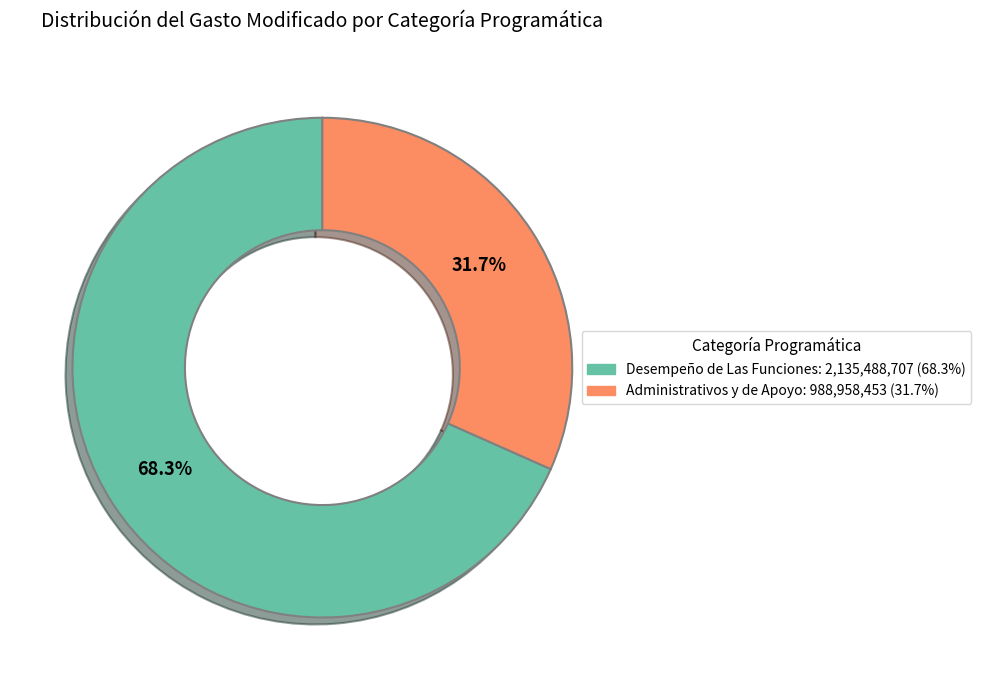

Is it true that Desempeño de Las Funciones is 68% of the pie?

True